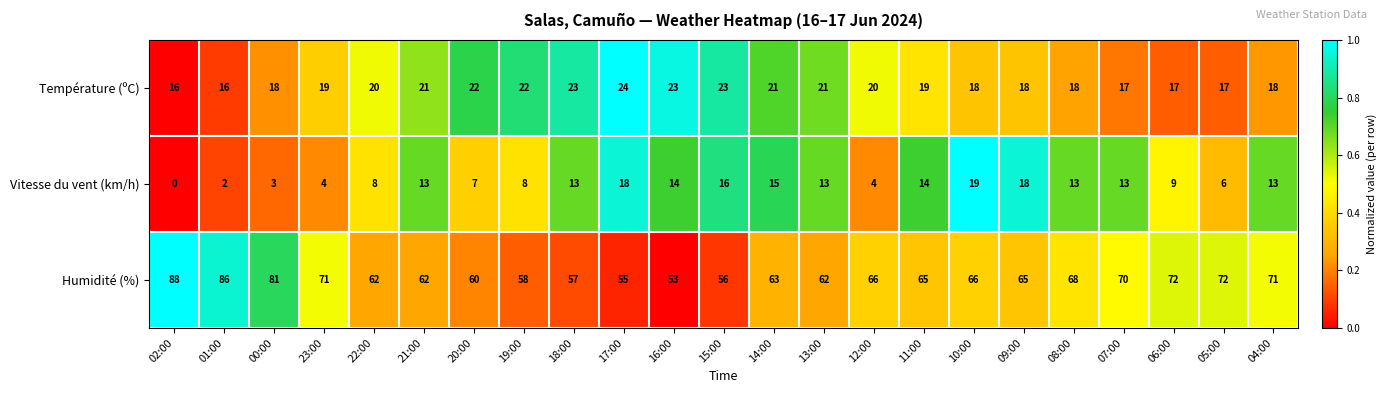

Rank the series by their maximum value, from lowest to highest.

Vitesse du vent (km/h), Température (ºC), Humidité (%)